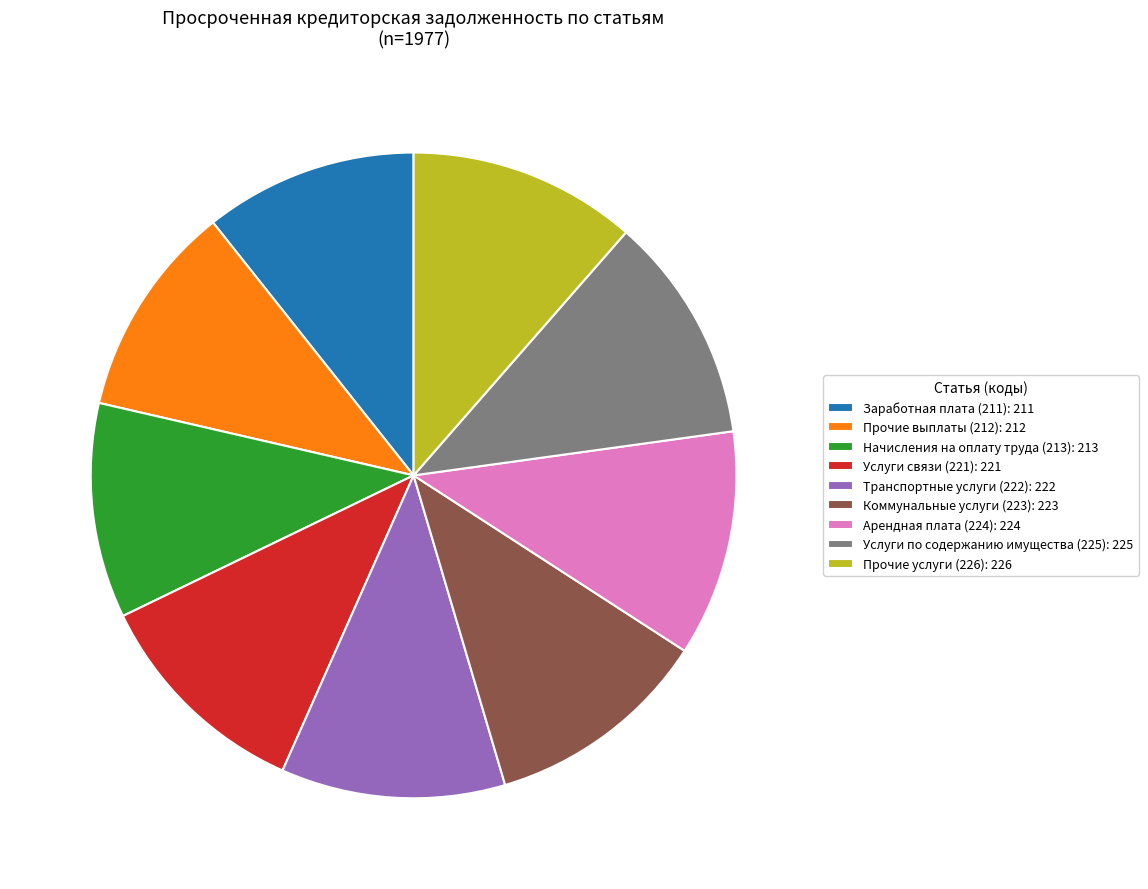

Does Прочие услуги (226) account for over 50% of the chart?

No